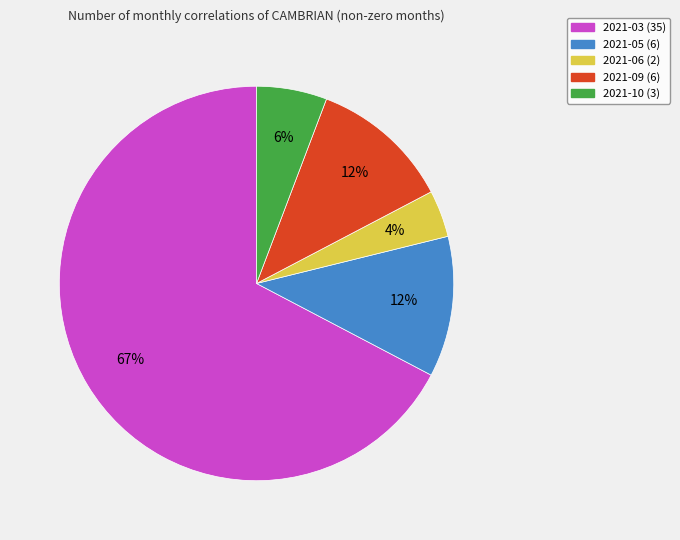

What is the largest slice in the pie chart?

2021-03